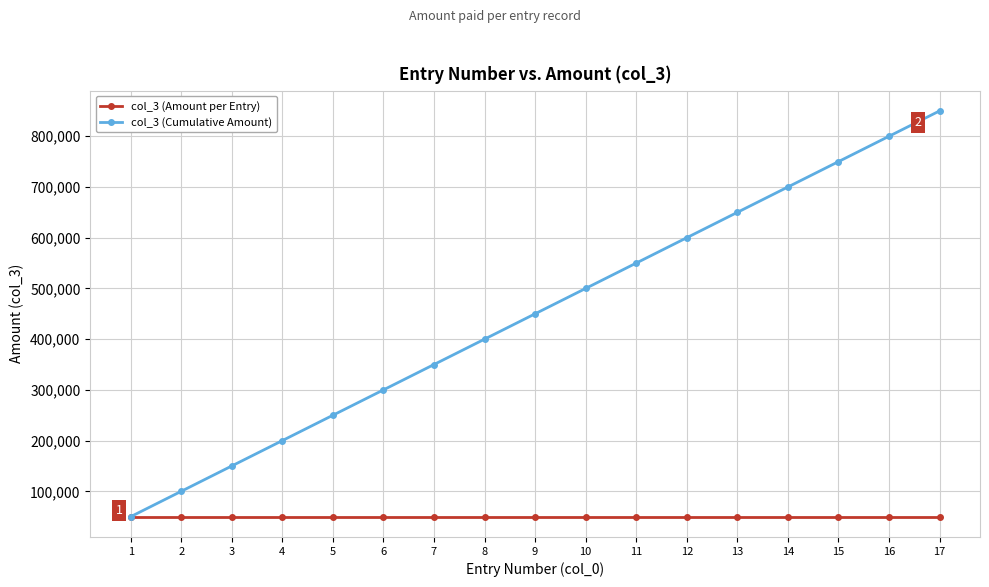

Reading left to right, extract all data points from this chart.

col_3 (Amount per Entry): 1=50000	2=50000	3=50000	4=50000	5=50000	6=50000	7=50000	8=50000	9=50000	10=50000	11=50000	12=50000	13=50000	14=50000	15=50000	16=50000	17=50000
col_3 (Cumulative Amount): 1=50000	2=100000	3=150000	4=200000	5=250000	6=300000	7=350000	8=400000	9=450000	10=500000	11=550000	12=600000	13=650000	14=700000	15=750000	16=800000	17=850000